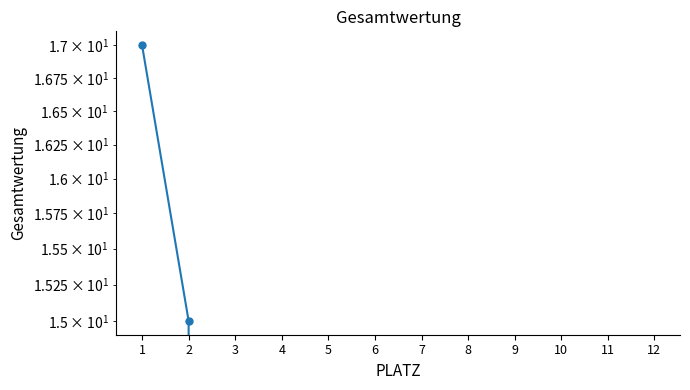

What is the average value?

3